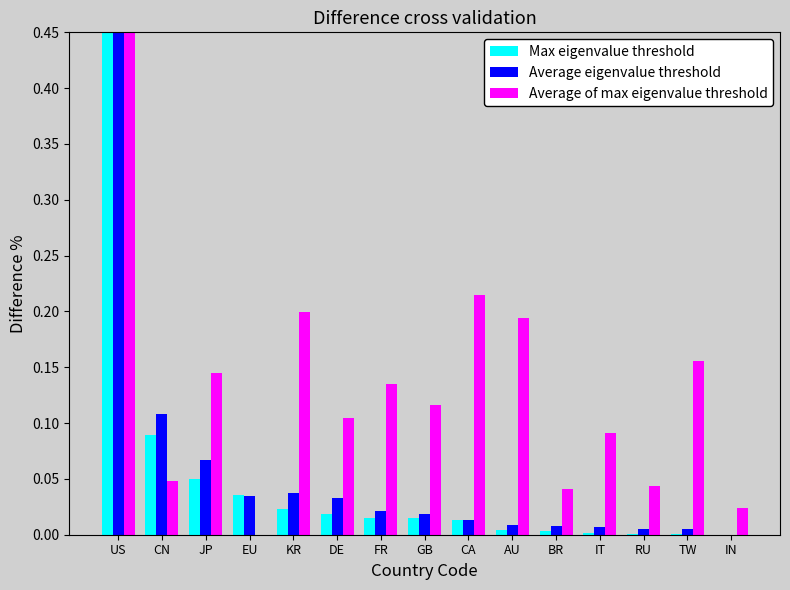

Between CN and IT, which series saw the biggest shift?

Average eigenvalue threshold